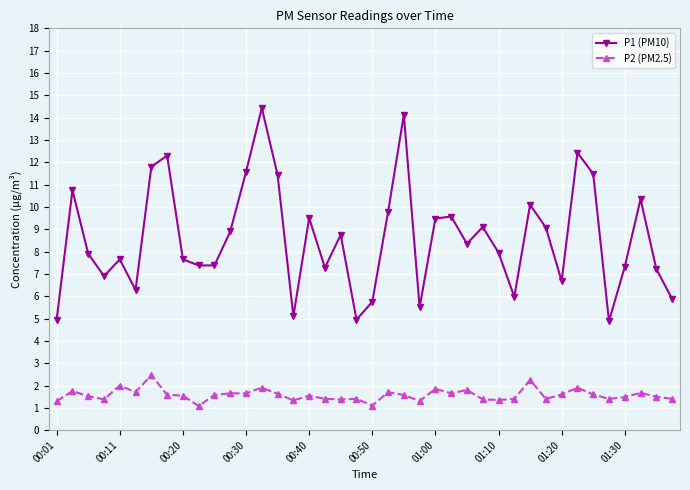

At how many categories does at least one series exceed 12?

4